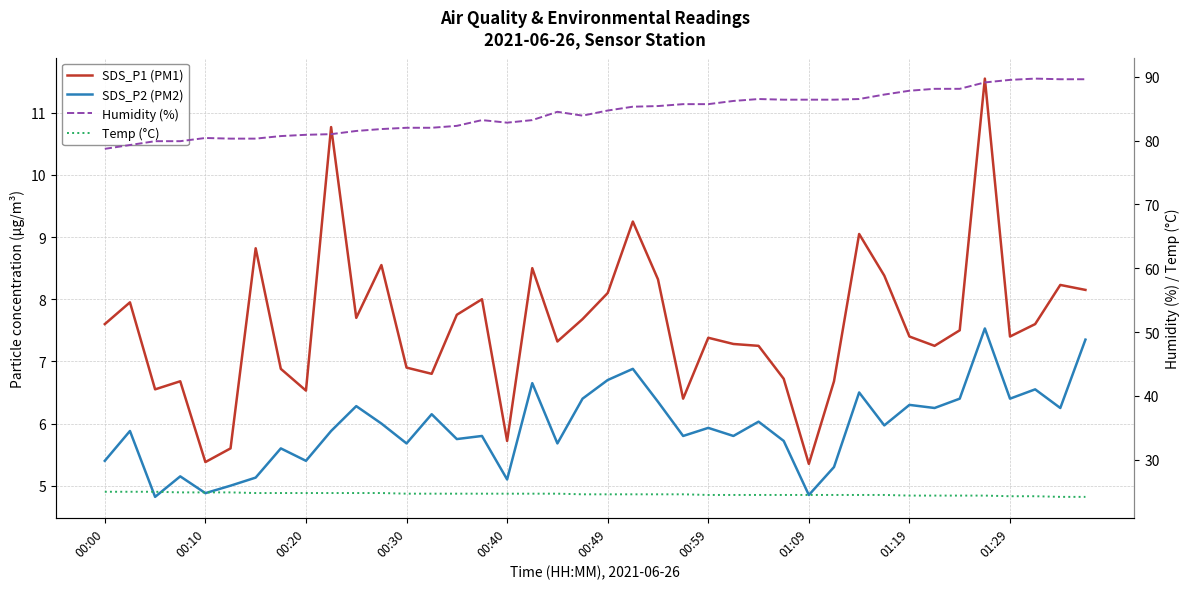

Which has a higher value, 12 or 13?

12